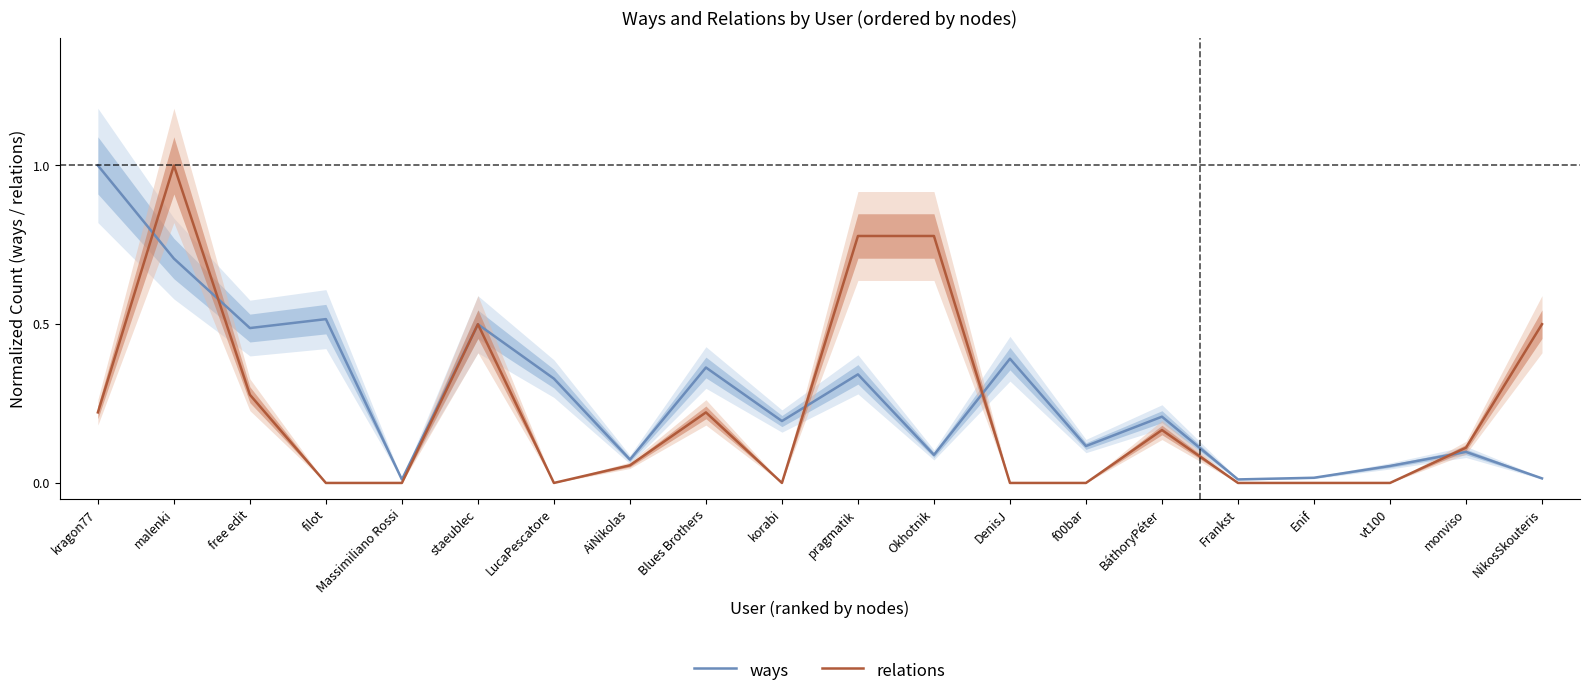

What position from the right is staeublec?

15